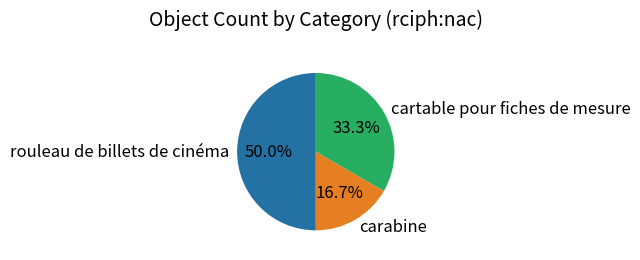

Is it true that rouleau de billets de cinéma is 64% of the pie?

False